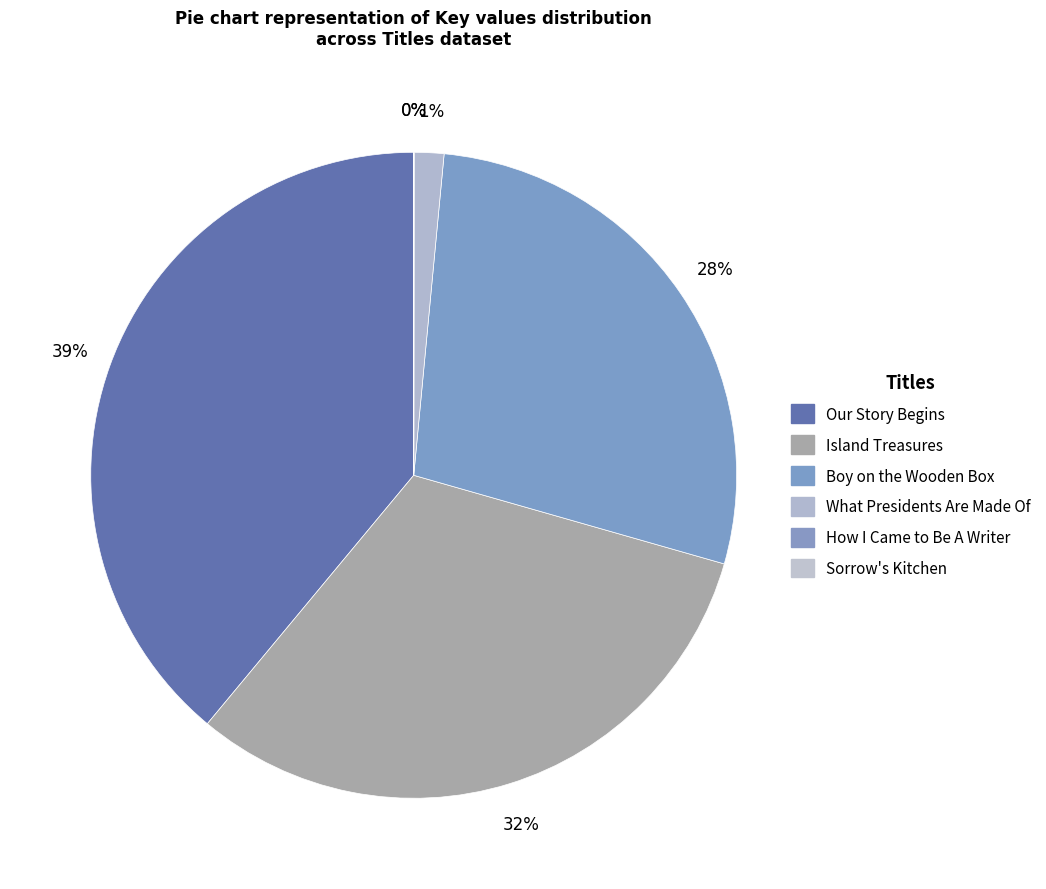

True or false: Island Treasures accounts for 22% of the total.

False